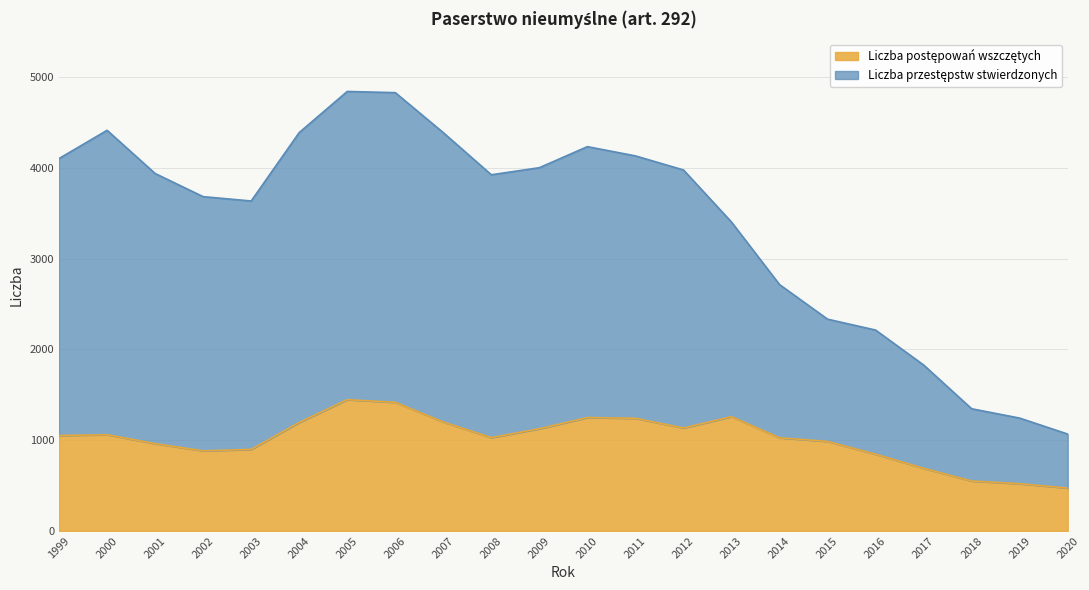

Which series has the widest spread of values?

Liczba przestępstw stwierdzonych